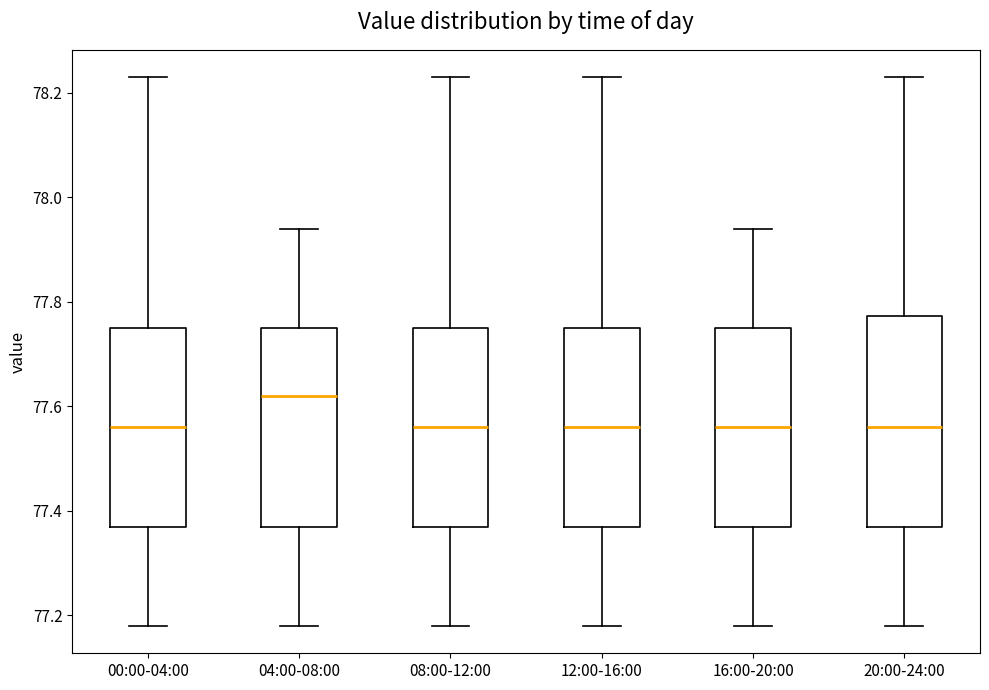

Where does the upper whisker of the box for 04:00-08:00 end on the y-axis? The values are not printed on the chart, so give them approximately, as read against the axis.

77.94